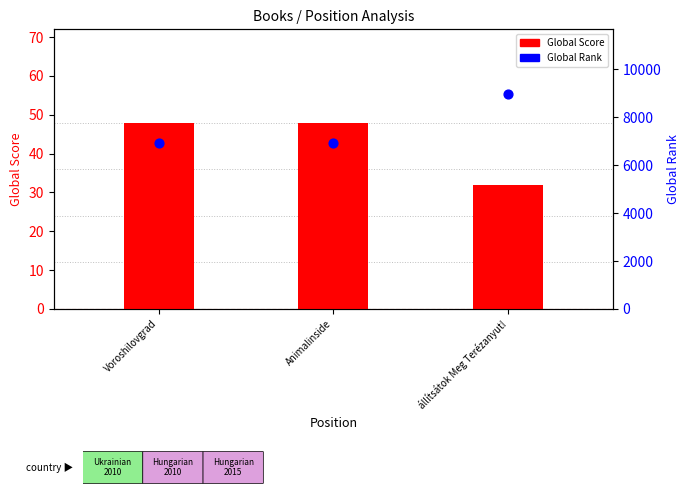

Which series contains the highest Y value?

Global Rank